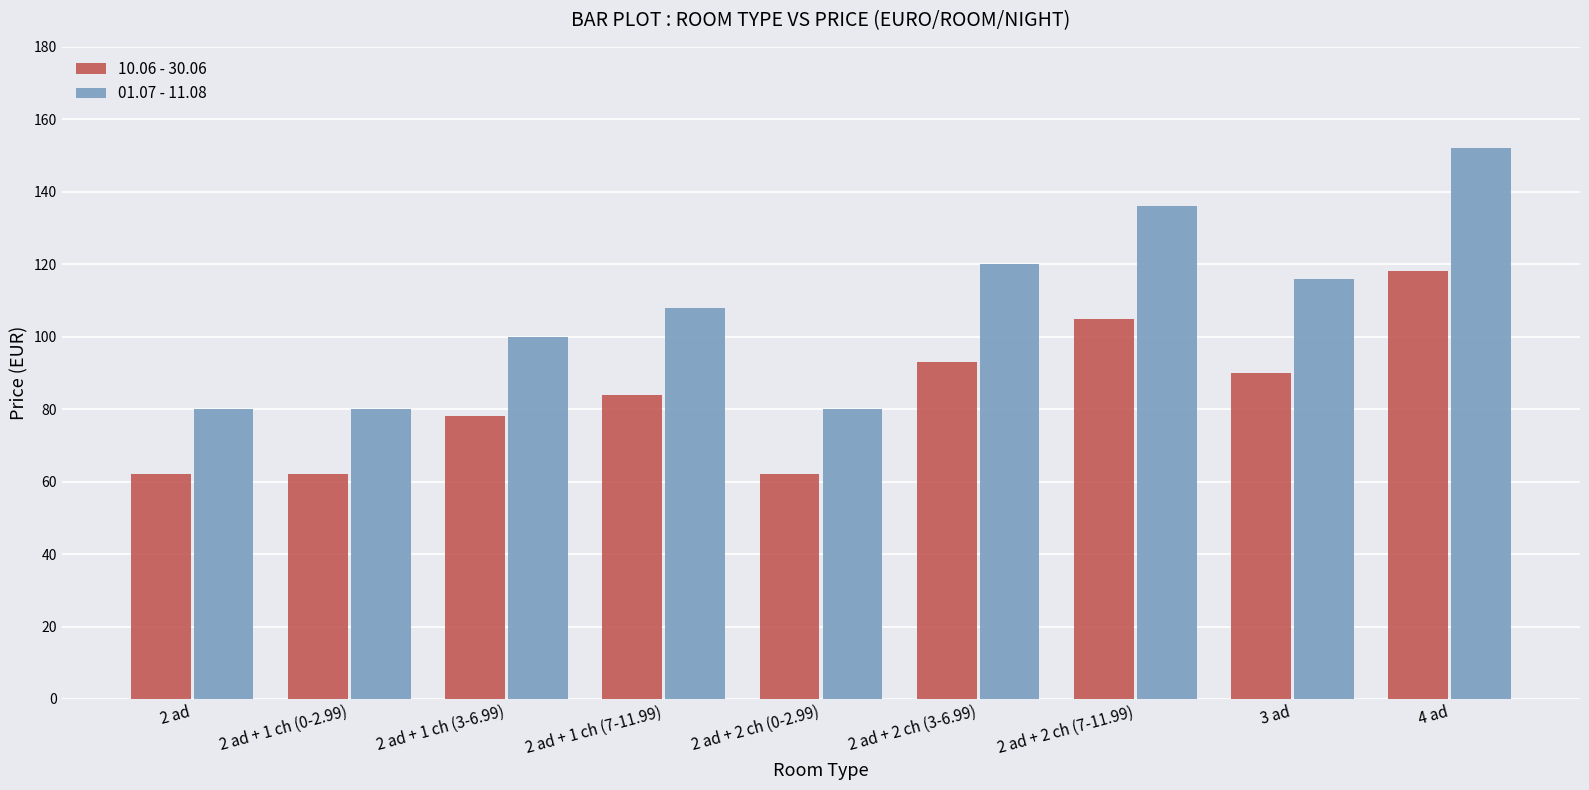

Reading right to left, transcribe all the data shown in this chart.

10.06 - 30.06: 4 ad=118	3 ad=90	2 ad + 2 ch (7-11.99)=105	2 ad + 2 ch (3-6.99)=93	2 ad + 2 ch (0-2.99)=62	2 ad + 1 ch (7-11.99)=84	2 ad + 1 ch (3-6.99)=78	2 ad + 1 ch (0-2.99)=62	2 ad=62
01.07 - 11.08: 4 ad=152	3 ad=116	2 ad + 2 ch (7-11.99)=136	2 ad + 2 ch (3-6.99)=120	2 ad + 2 ch (0-2.99)=80	2 ad + 1 ch (7-11.99)=108	2 ad + 1 ch (3-6.99)=100	2 ad + 1 ch (0-2.99)=80	2 ad=80